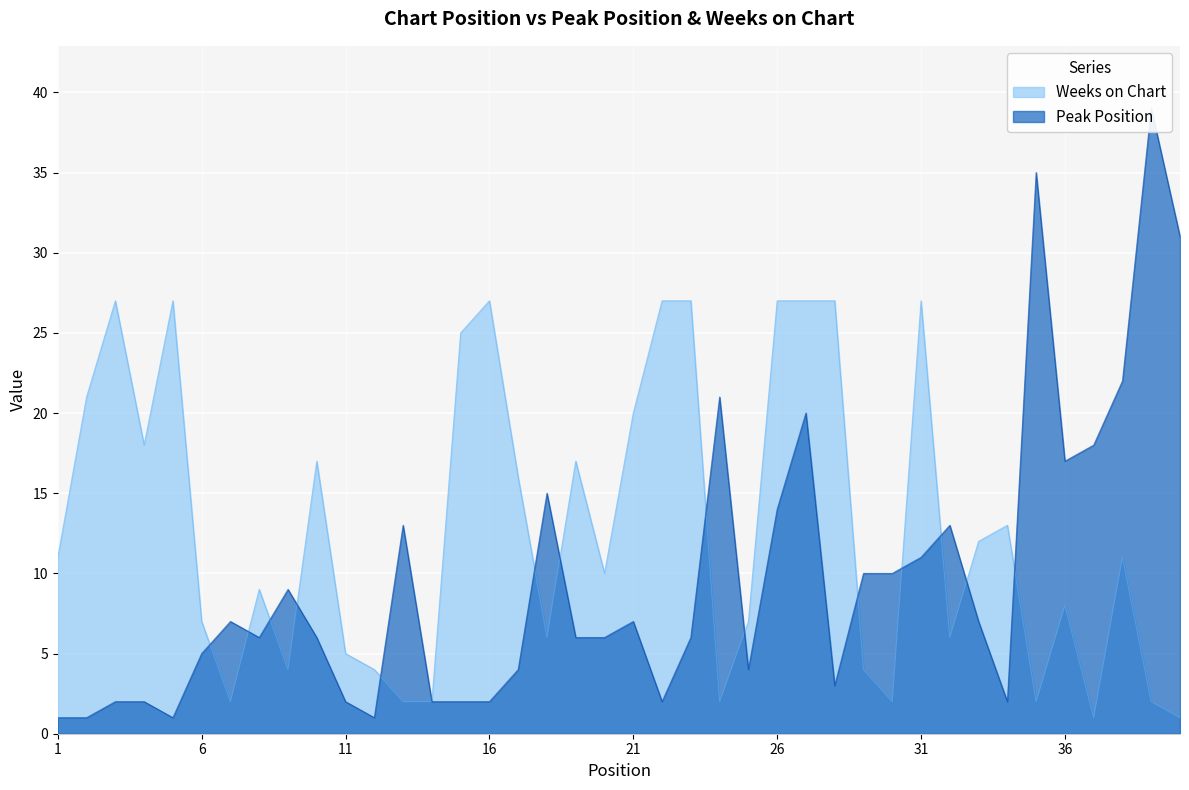

At which label does Peak Position reach its peak?

39